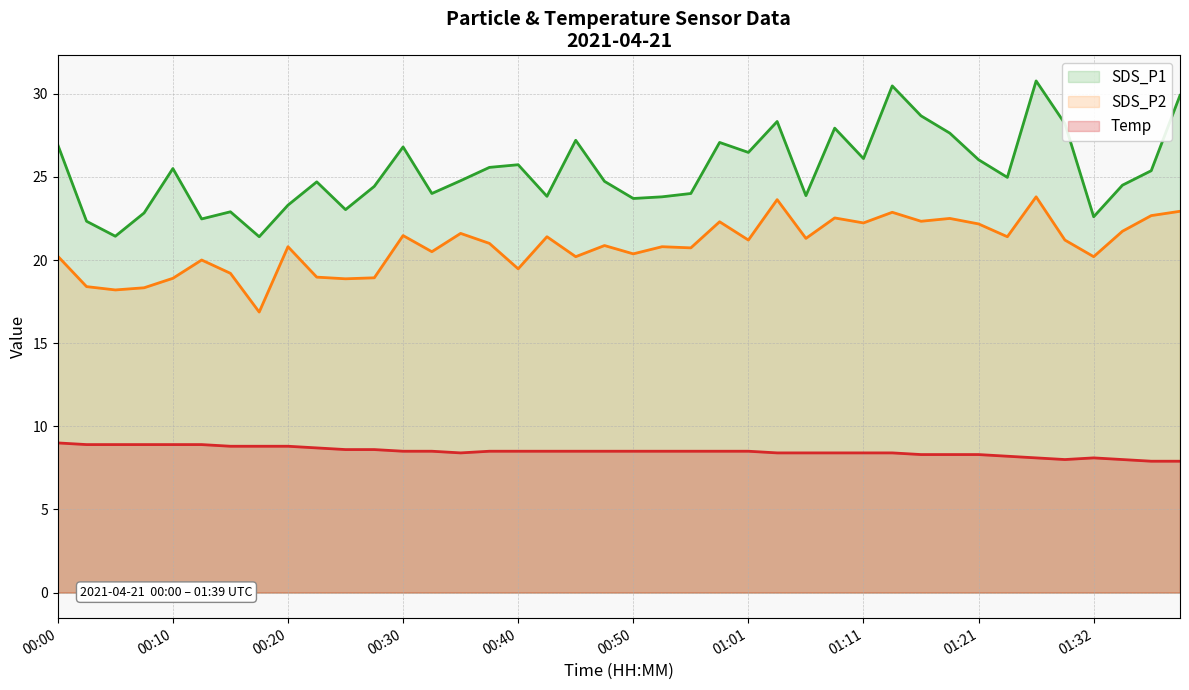

At how many categories does at least one series exceed 11?

40